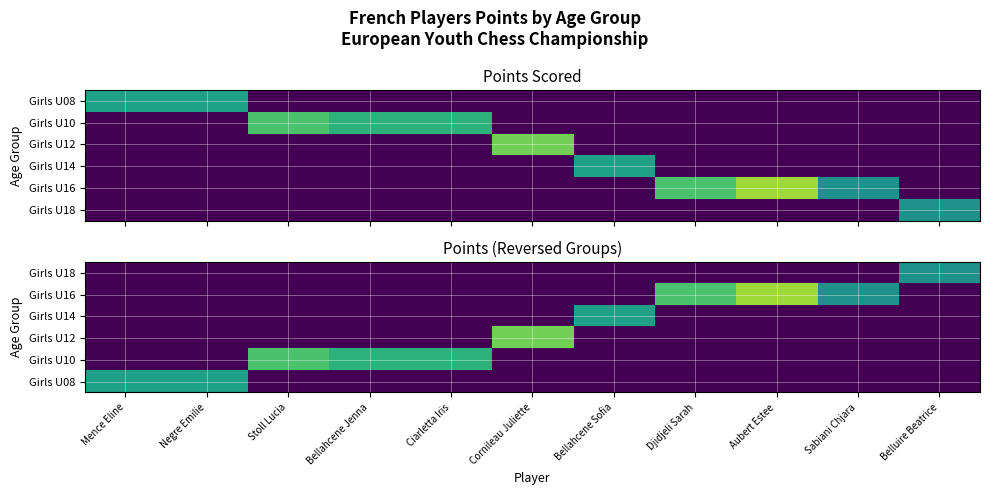

The Girls U12 series shows 0.0 at Bellahcene Jenna. True or false?

True